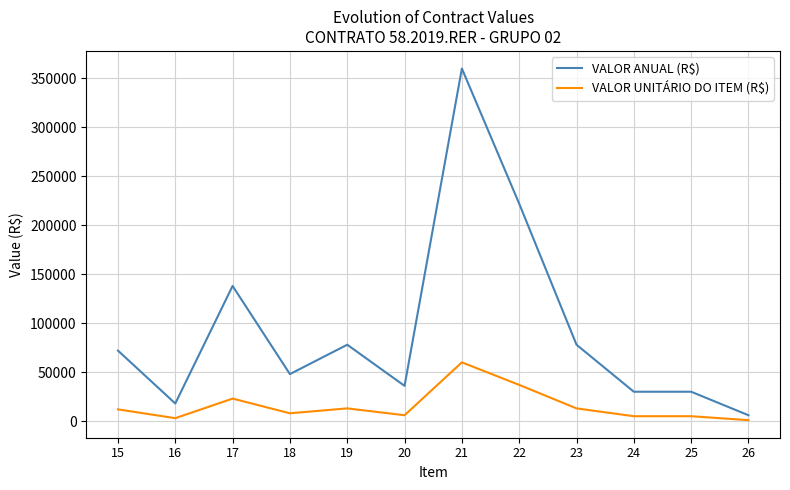

What is the maximum value shown in the chart?

360000